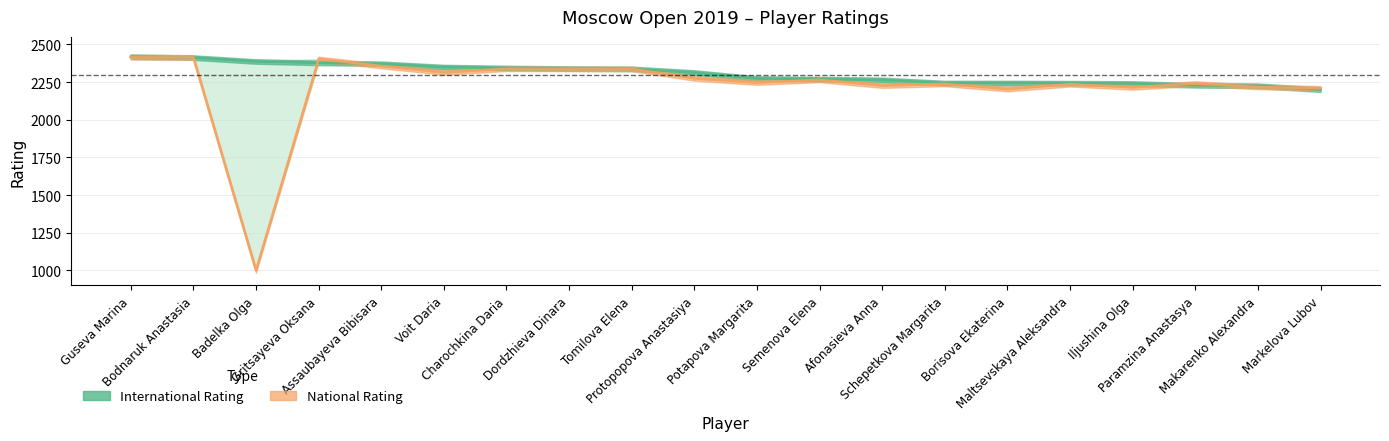

After their last crossing, which series has the higher values: National Rating or International Rating?

National Rating